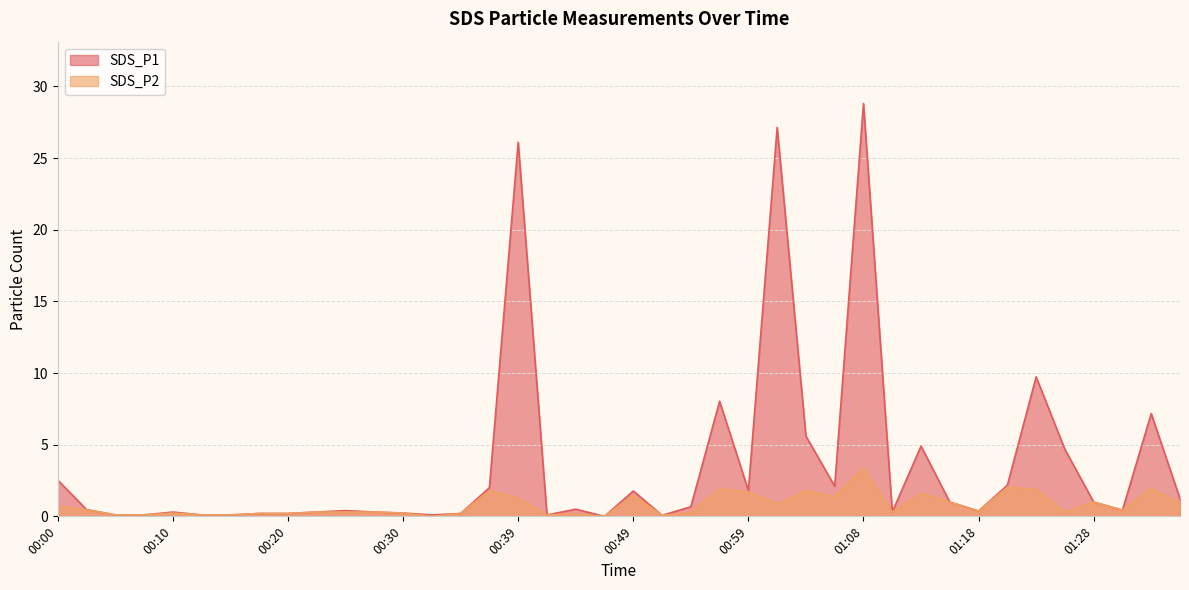

At which category is the sum across all series the highest?

01:08